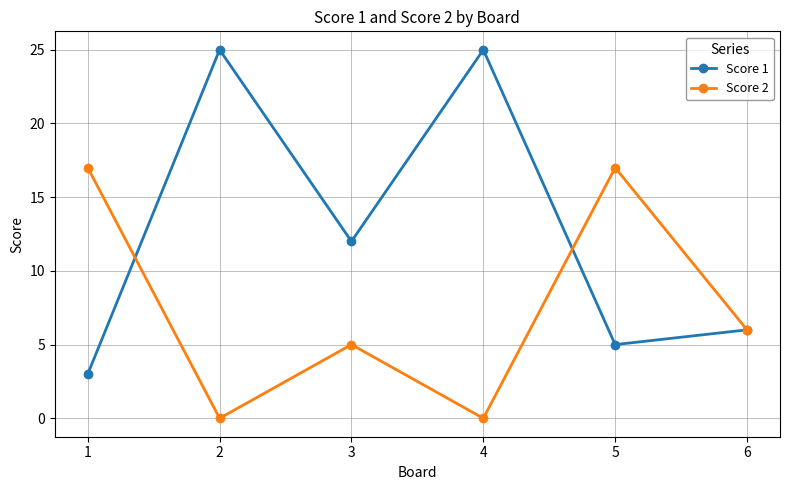

True or false: Score 2 has more than 0 interior local peaks.

True